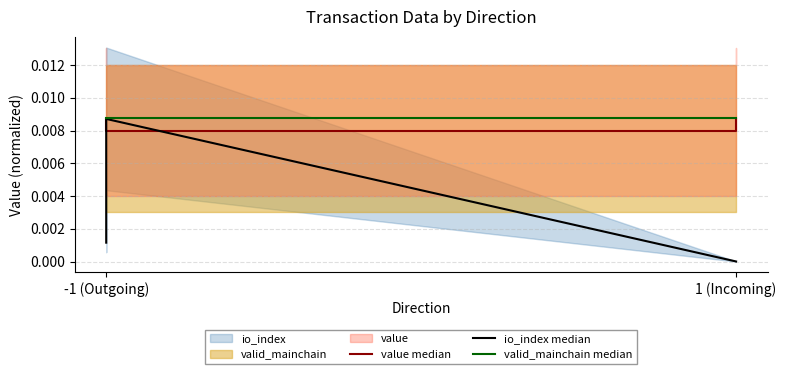

True or false: valid_mainchain median and io_index median intersect in this chart.

False